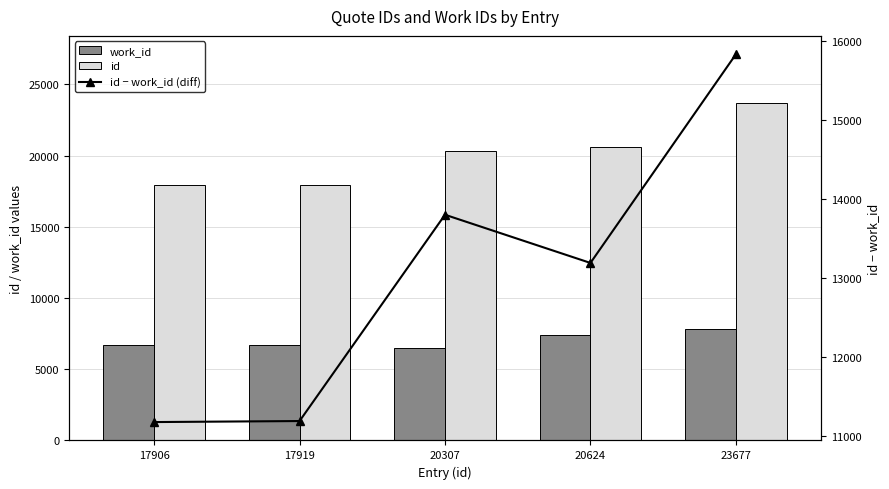

What is the difference between the maximum and second lowest values in the id series?

5758